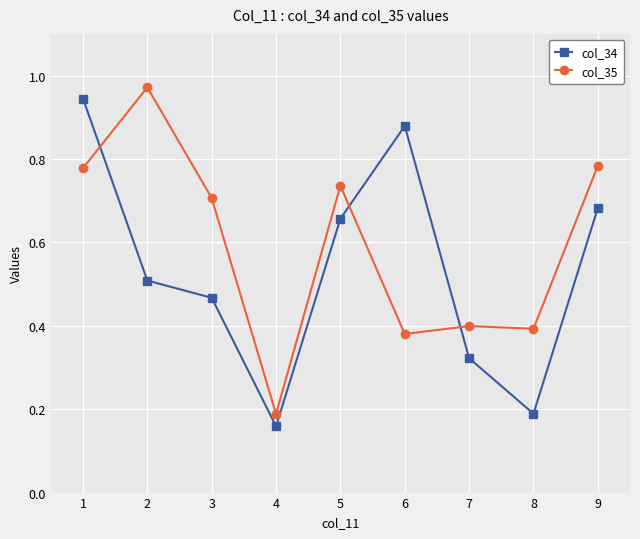

At which label is col_34 closest to 0?

4